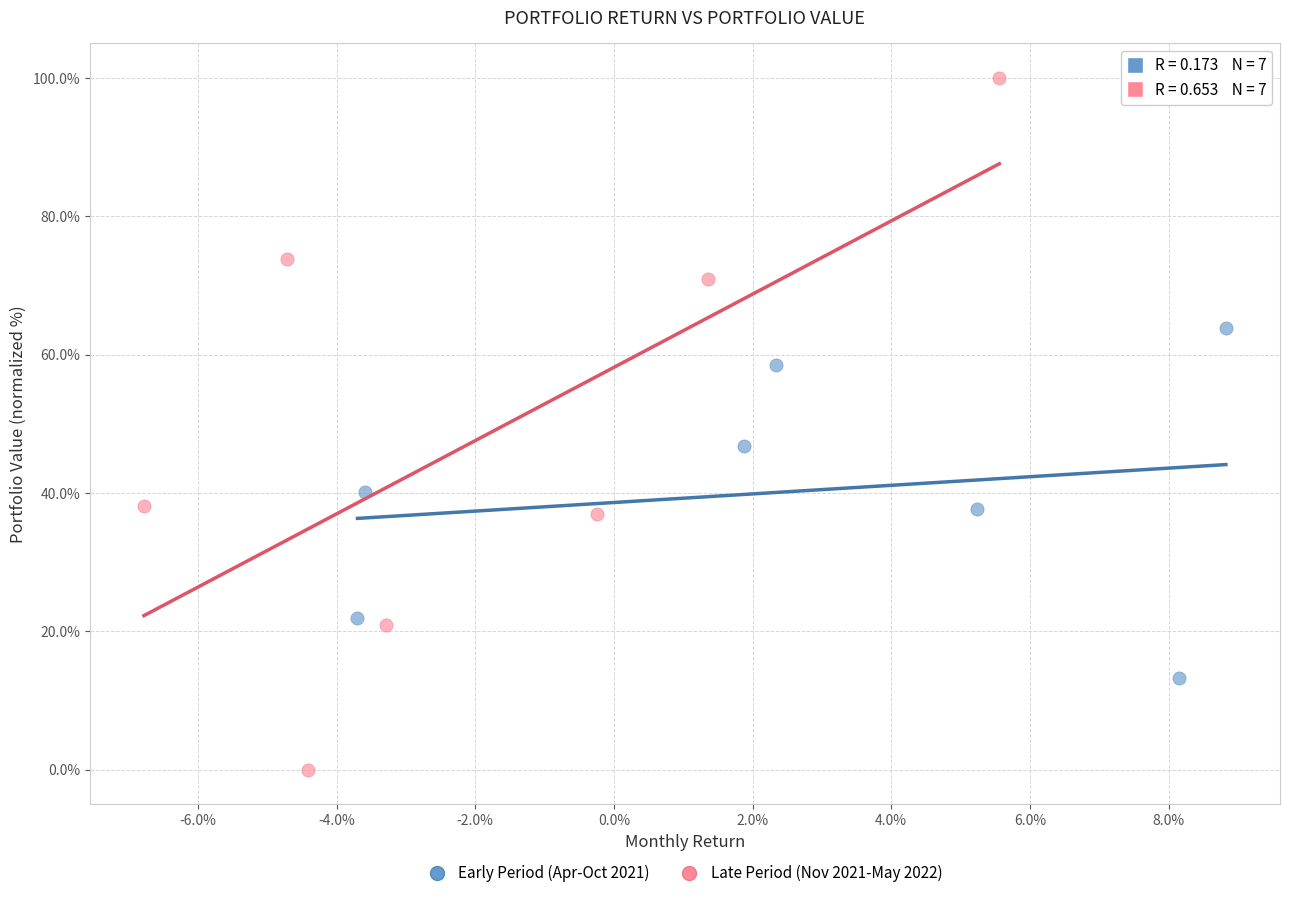

Which series has the widest spread of Y values?

Late Period (Nov 2021-May 2022)